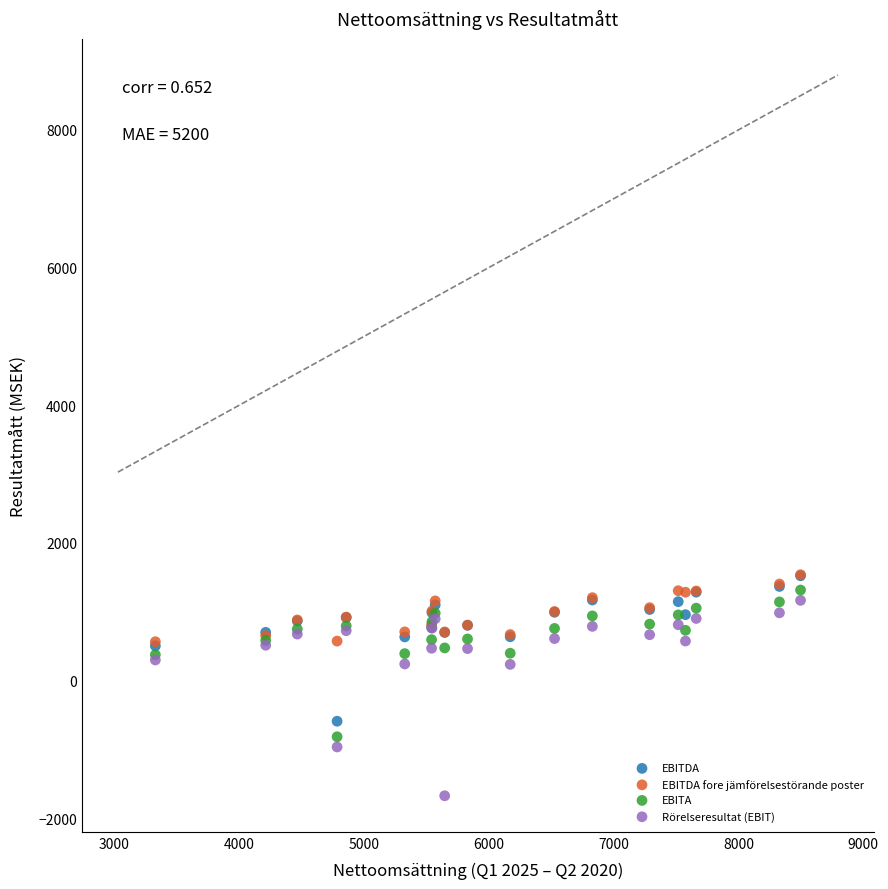

Which series has the widest spread of Y values?

Rörelseresultat (EBIT)